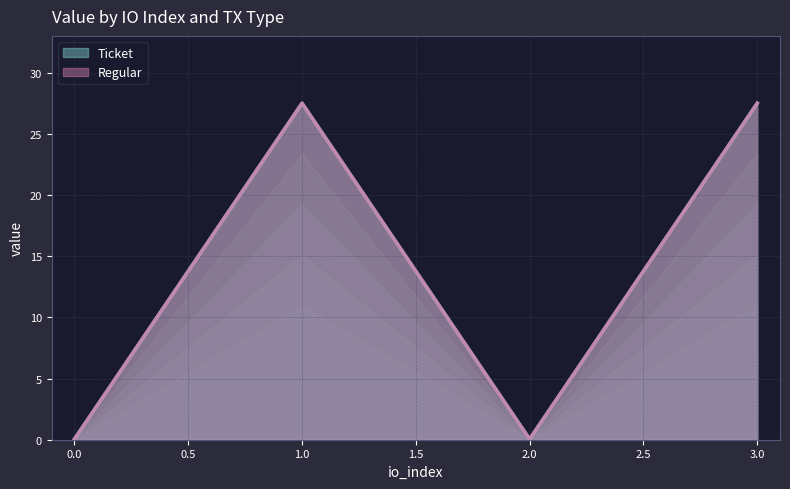

What is the difference between the maximum and minimum values in the Regular series?

27.5